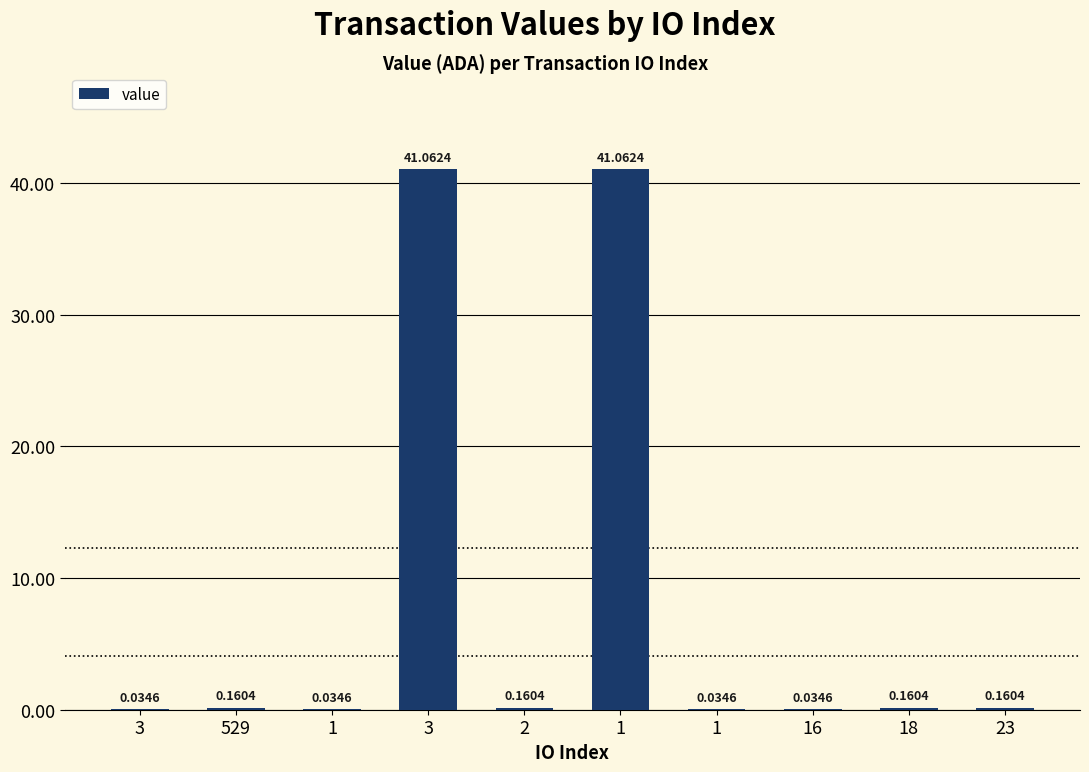

What is the label of the 10th bar from the left?

23